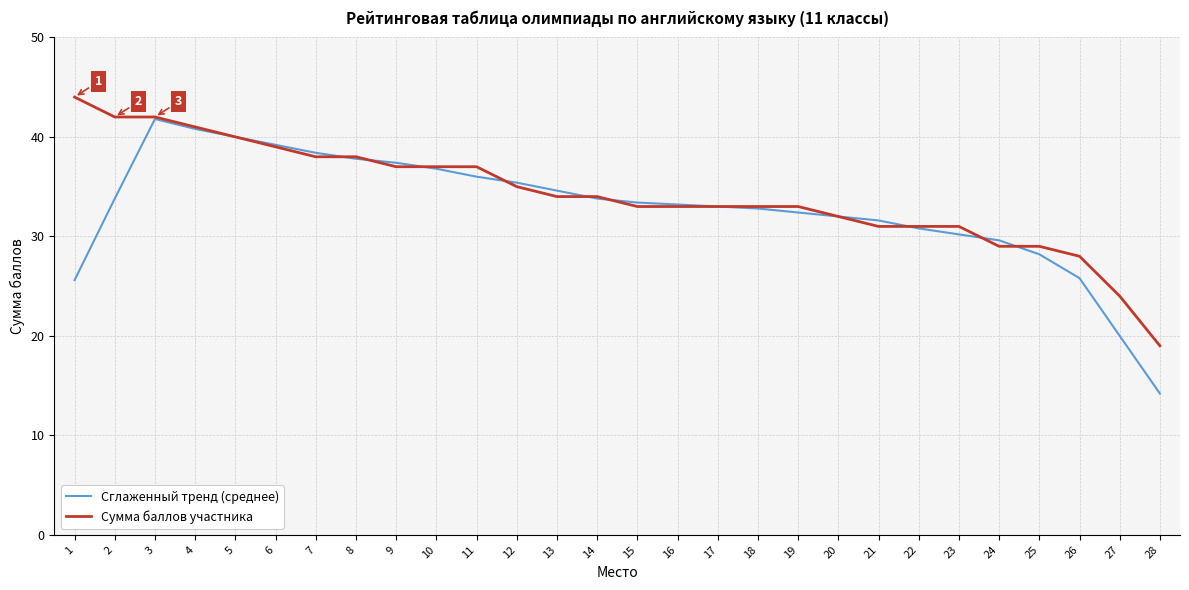

Is the value of Сглаженный тренд (среднее) at 27 greater than the value of Сумма баллов участника at 9?

No